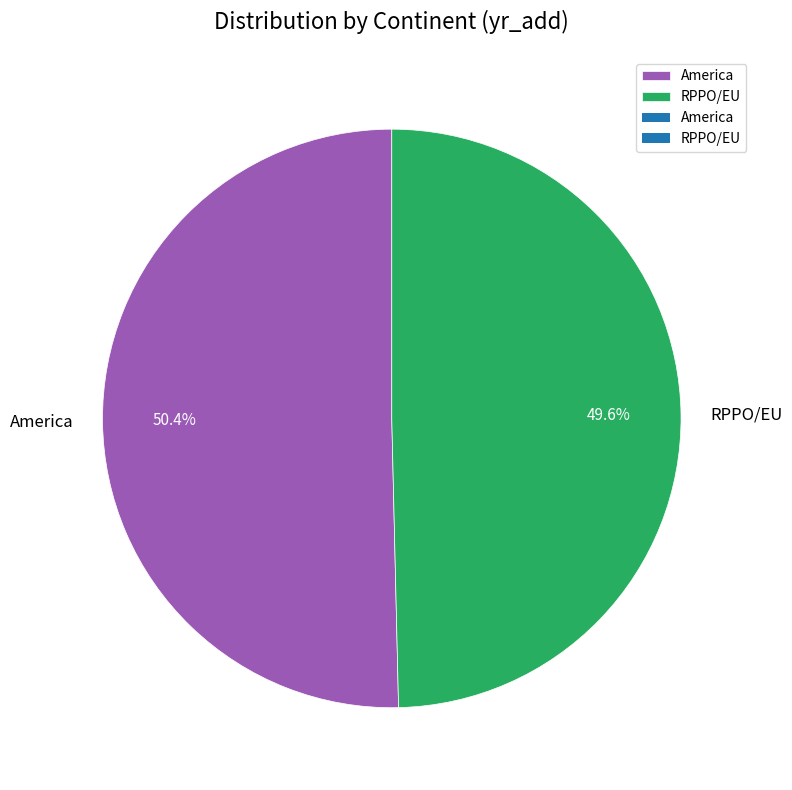

To the nearest percent, what is the combined percentage of RPPO/EU and America?

100%